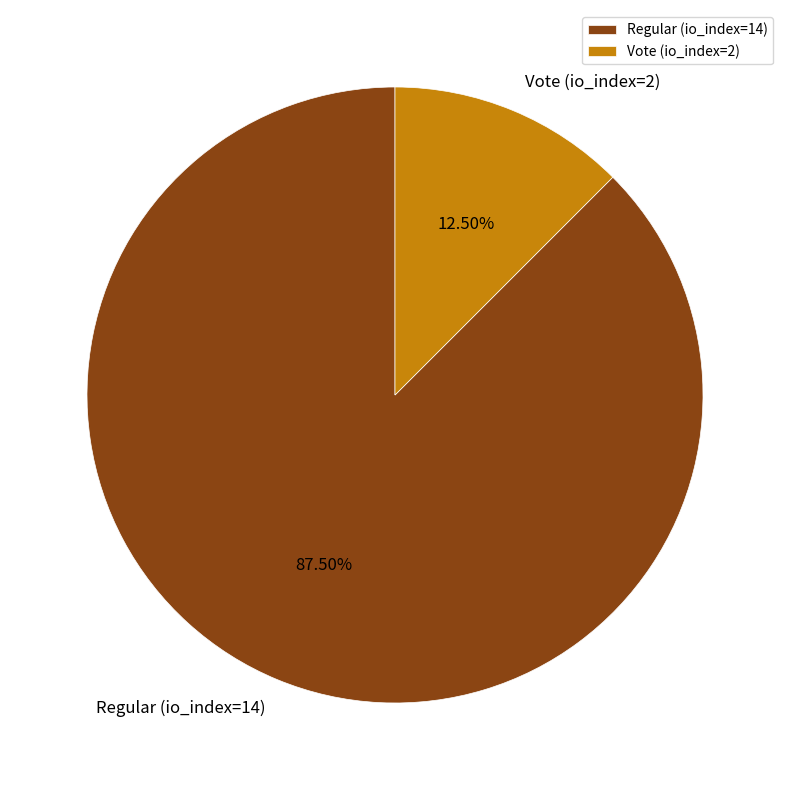

Combined, do Regular (io_index=14) and Vote (io_index=2) account for over 50%?

Yes